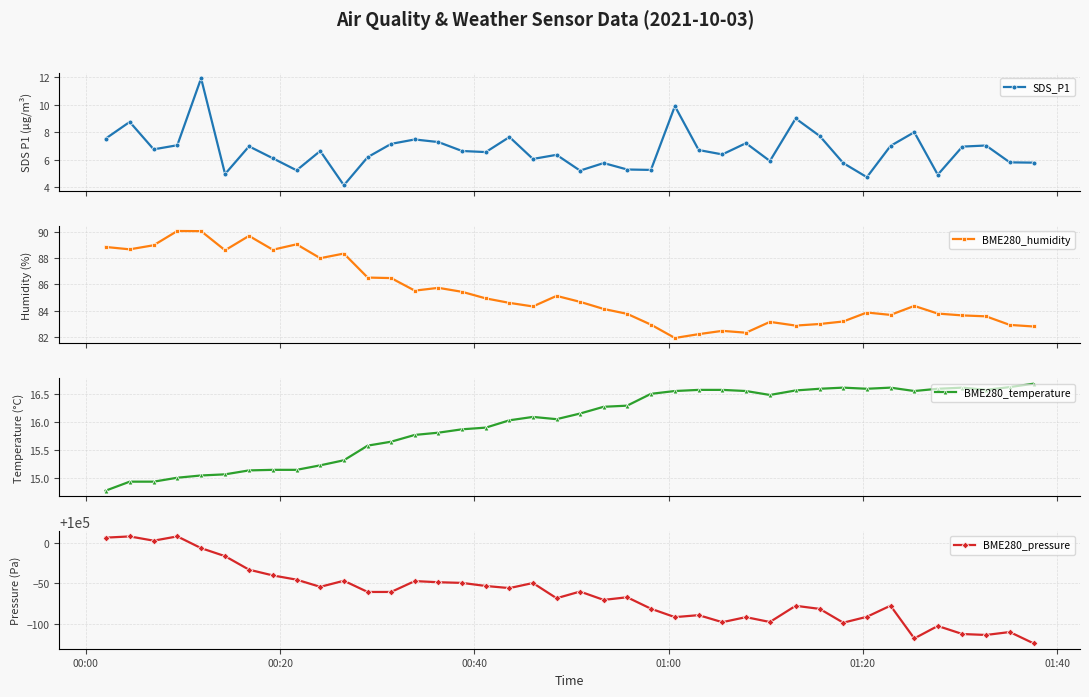

Which category has the lowest value in the BME280_temperature series?

00:00